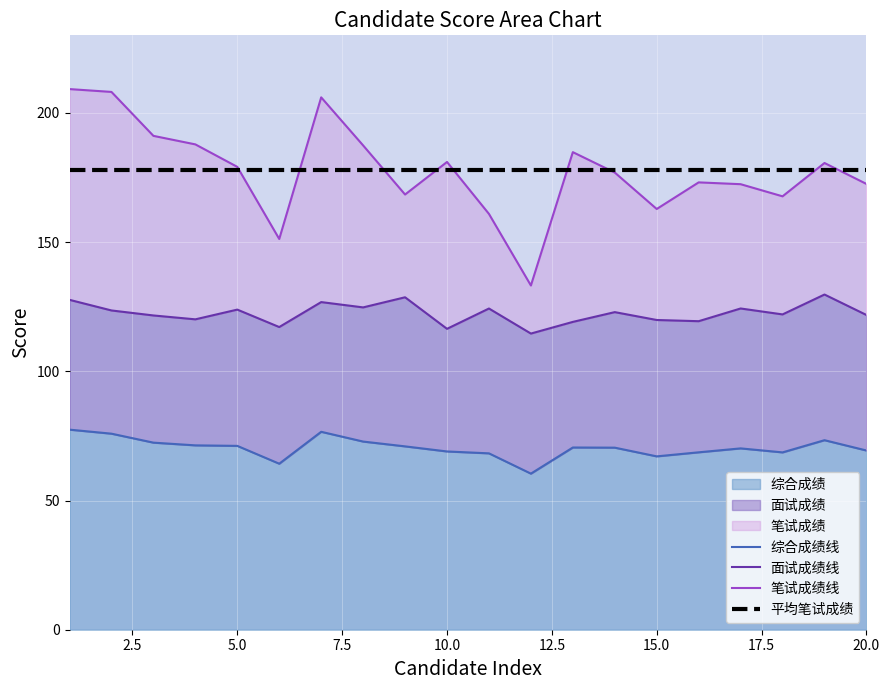

What is the smallest value displayed?

60.4